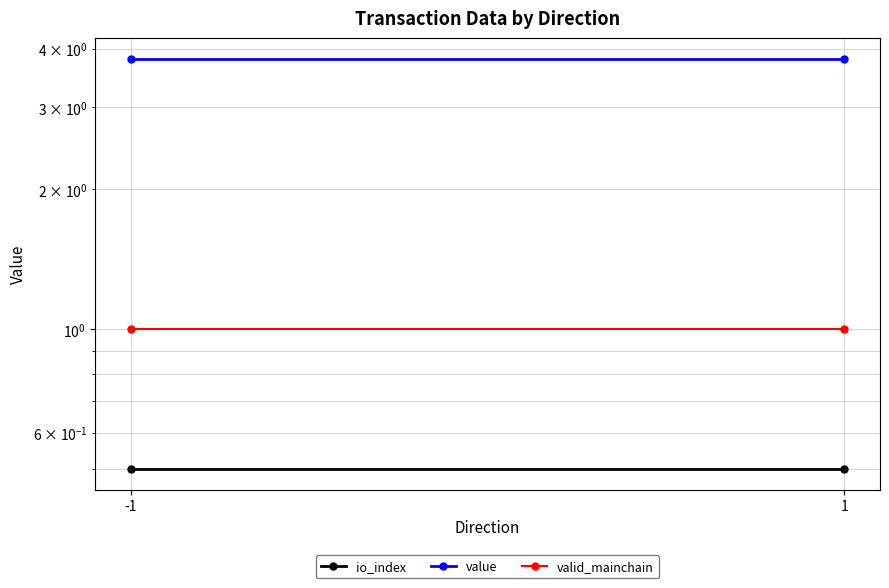

Which category has the lowest value in the valid_mainchain series?

-1